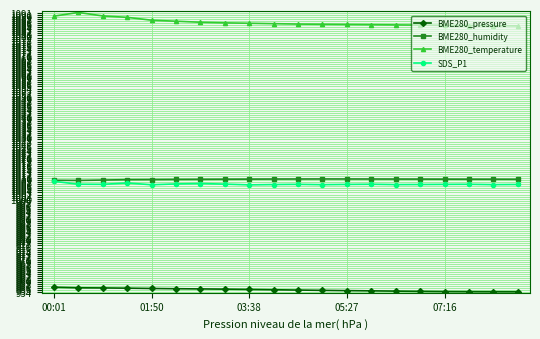

At how many categories does at least one series exceed 979?

20